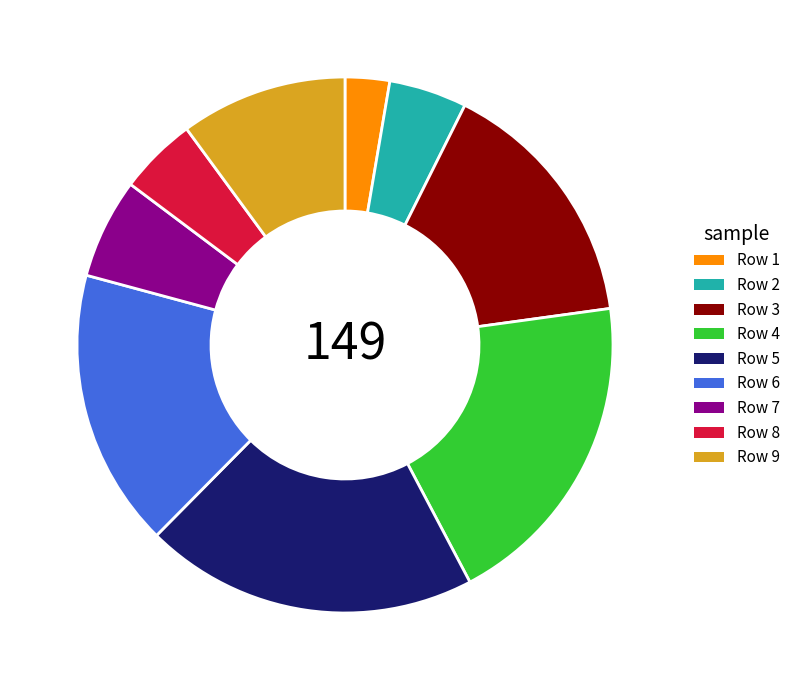

Do Row 3 and Row 9 together represent more than half of the pie?

No